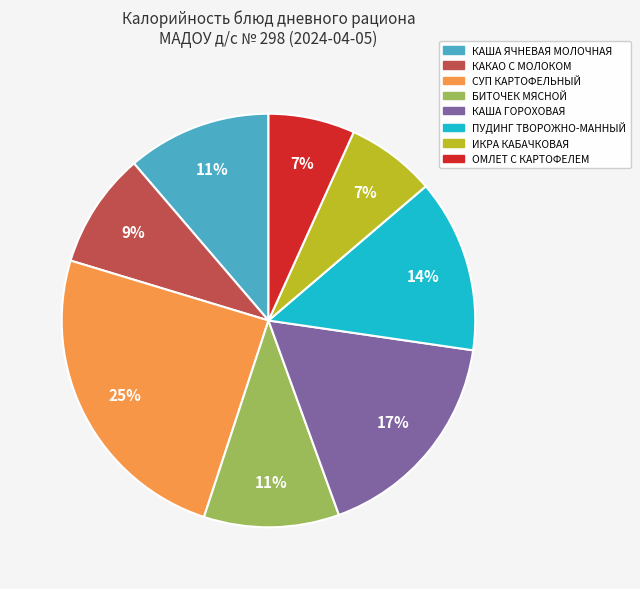

To the nearest percent, what is the difference between the ОМЛЕТ С КАРТОФЕЛЕМ and ПУДИНГ ТВОРОЖНО-МАННЫЙ slice percentages?

7%